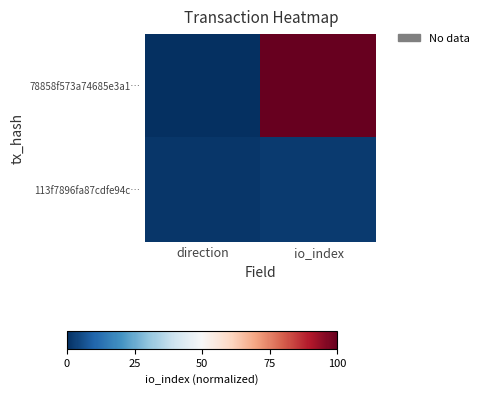

At which category is the sum across all series the highest?

io_index